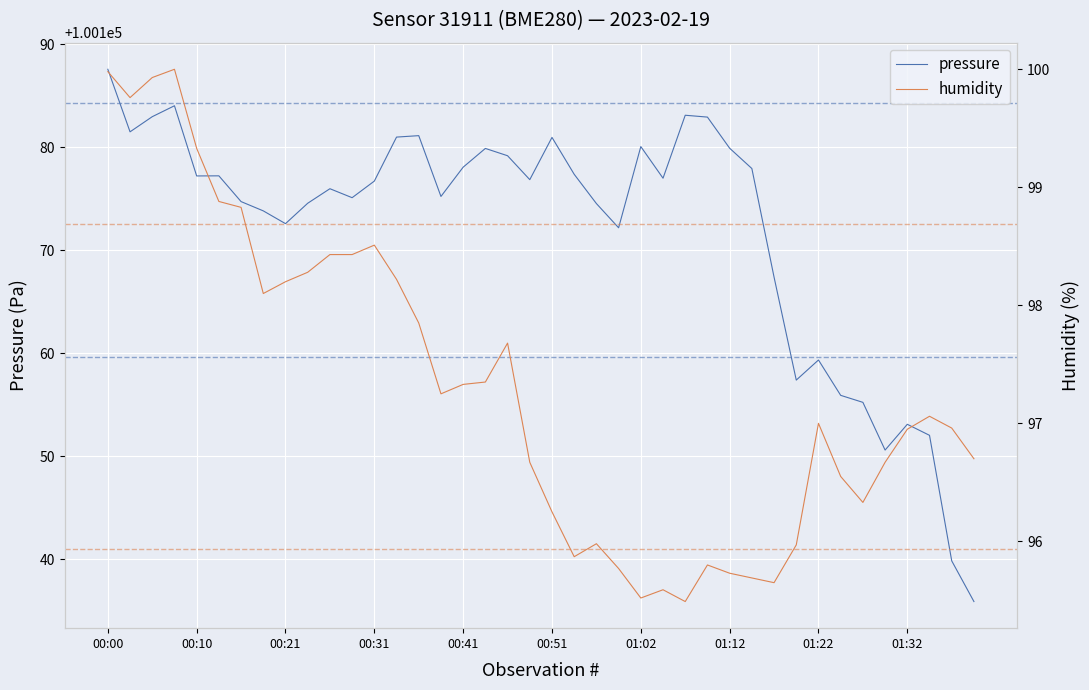

What value does the pressure series have at 00:41?

100178.1